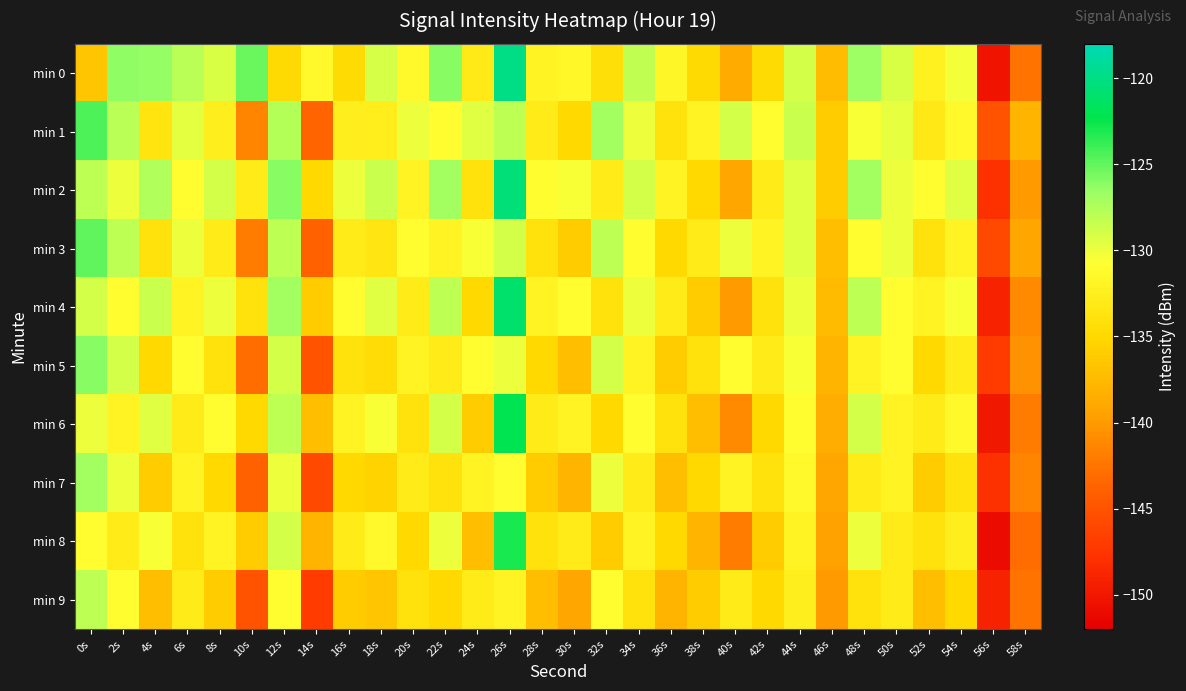

Reading left to right, extract all data points from this chart.

min 0: 0s=-136.5	2s=-126.3	4s=-126.4	6s=-127.8	8s=-129.3	10s=-125.2	12s=-134.7	14s=-131.4	16s=-134.6	18s=-129.1	20s=-131.5	22s=-126.0	24s=-133.0	26s=-119.9	28s=-132.1	30s=-131.6	32s=-134.2	34s=-128.2	36s=-131.8	38s=-134.9	40s=-138.8	42s=-134.6	44s=-129.0	46s=-137.3	48s=-126.7	50s=-129.2	52s=-132.5	54s=-130.3	56s=-150.3	58s=-142.5
min 1: 0s=-124.4	2s=-127.9	4s=-133.8	6s=-129.7	8s=-132.5	10s=-141.4	12s=-127.6	14s=-143.6	16s=-132.6	18s=-132.7	20s=-130.0	22s=-131.0	24s=-129.5	26s=-128.0	28s=-133.0	30s=-135.0	32s=-127.0	34s=-130.0	36s=-134.0	38s=-132.0	40s=-129.0	42s=-131.0	44s=-128.5	46s=-136.0	48s=-130.5	50s=-129.8	52s=-133.2	54s=-131.5	56s=-145.0	58s=-138.0
min 2: 0s=-128.0	2s=-130.0	4s=-127.5	6s=-131.0	8s=-129.0	10s=-133.0	12s=-126.0	14s=-135.0	16s=-130.0	18s=-128.5	20s=-132.0	22s=-127.0	24s=-134.0	26s=-120.5	28s=-131.0	30s=-130.5	32s=-133.0	34s=-129.0	36s=-132.0	38s=-135.0	40s=-139.0	42s=-133.0	44s=-129.5	46s=-136.0	48s=-127.0	50s=-130.0	52s=-131.0	54s=-129.5	56s=-148.0	58s=-140.0
min 3: 0s=-125.0	2s=-128.0	4s=-134.0	6s=-130.0	8s=-133.0	10s=-142.0	12s=-128.0	14s=-144.0	16s=-133.0	18s=-133.5	20s=-131.0	22s=-132.0	24s=-130.5	26s=-129.0	28s=-134.0	30s=-136.0	32s=-128.0	34s=-131.0	36s=-135.0	38s=-133.0	40s=-130.0	42s=-132.0	44s=-129.5	46s=-137.0	48s=-131.0	50s=-130.0	52s=-134.0	54s=-132.0	56s=-146.0	58s=-139.0
min 4: 0s=-129.0	2s=-131.0	4s=-128.5	6s=-132.0	8s=-130.0	10s=-134.0	12s=-127.0	14s=-136.0	16s=-131.0	18s=-129.5	20s=-133.0	22s=-128.0	24s=-135.0	26s=-121.0	28s=-132.0	30s=-131.0	32s=-134.0	34s=-130.0	36s=-133.0	38s=-136.0	40s=-140.0	42s=-134.0	44s=-130.0	46s=-137.5	48s=-128.0	50s=-131.0	52s=-132.0	54s=-130.5	56s=-149.0	58s=-141.0
min 5: 0s=-126.0	2s=-129.0	4s=-135.0	6s=-131.0	8s=-134.0	10s=-143.0	12s=-129.0	14s=-145.0	16s=-134.0	18s=-134.5	20s=-132.0	22s=-133.0	24s=-131.0	26s=-130.0	28s=-135.0	30s=-137.0	32s=-129.0	34s=-132.0	36s=-136.0	38s=-134.0	40s=-131.0	42s=-133.0	44s=-130.5	46s=-138.0	48s=-132.0	50s=-131.0	52s=-135.0	54s=-133.0	56s=-147.0	58s=-140.5
min 6: 0s=-130.0	2s=-132.0	4s=-129.5	6s=-133.0	8s=-131.0	10s=-135.0	12s=-128.0	14s=-137.0	16s=-132.0	18s=-130.5	20s=-134.0	22s=-129.0	24s=-136.0	26s=-122.0	28s=-133.0	30s=-132.0	32s=-135.0	34s=-131.0	36s=-134.0	38s=-137.0	40s=-141.0	42s=-135.0	44s=-131.0	46s=-138.5	48s=-129.0	50s=-132.0	52s=-133.0	54s=-131.5	56s=-150.0	58s=-142.0
min 7: 0s=-127.0	2s=-130.0	4s=-136.0	6s=-132.0	8s=-135.0	10s=-144.0	12s=-130.0	14s=-146.0	16s=-135.0	18s=-135.5	20s=-133.0	22s=-134.0	24s=-132.0	26s=-131.0	28s=-136.0	30s=-138.0	32s=-130.0	34s=-133.0	36s=-137.0	38s=-135.0	40s=-132.0	42s=-134.0	44s=-131.5	46s=-139.0	48s=-133.0	50s=-132.0	52s=-136.0	54s=-134.0	56s=-148.0	58s=-141.5
min 8: 0s=-131.0	2s=-133.0	4s=-130.5	6s=-134.0	8s=-132.0	10s=-136.0	12s=-129.0	14s=-138.0	16s=-133.0	18s=-131.5	20s=-135.0	22s=-130.0	24s=-137.0	26s=-123.0	28s=-134.0	30s=-133.0	32s=-136.0	34s=-132.0	36s=-135.0	38s=-138.0	40s=-142.0	42s=-136.0	44s=-132.0	46s=-139.5	48s=-130.0	50s=-133.0	52s=-134.0	54s=-132.5	56s=-151.0	58s=-143.0
min 9: 0s=-128.0	2s=-131.0	4s=-137.0	6s=-133.0	8s=-136.0	10s=-145.0	12s=-131.0	14s=-147.0	16s=-136.0	18s=-136.5	20s=-134.0	22s=-135.0	24s=-133.0	26s=-132.0	28s=-137.0	30s=-139.0	32s=-131.0	34s=-134.0	36s=-138.0	38s=-136.0	40s=-133.0	42s=-135.0	44s=-132.5	46s=-140.0	48s=-134.0	50s=-133.0	52s=-137.0	54s=-135.0	56s=-149.0	58s=-142.5